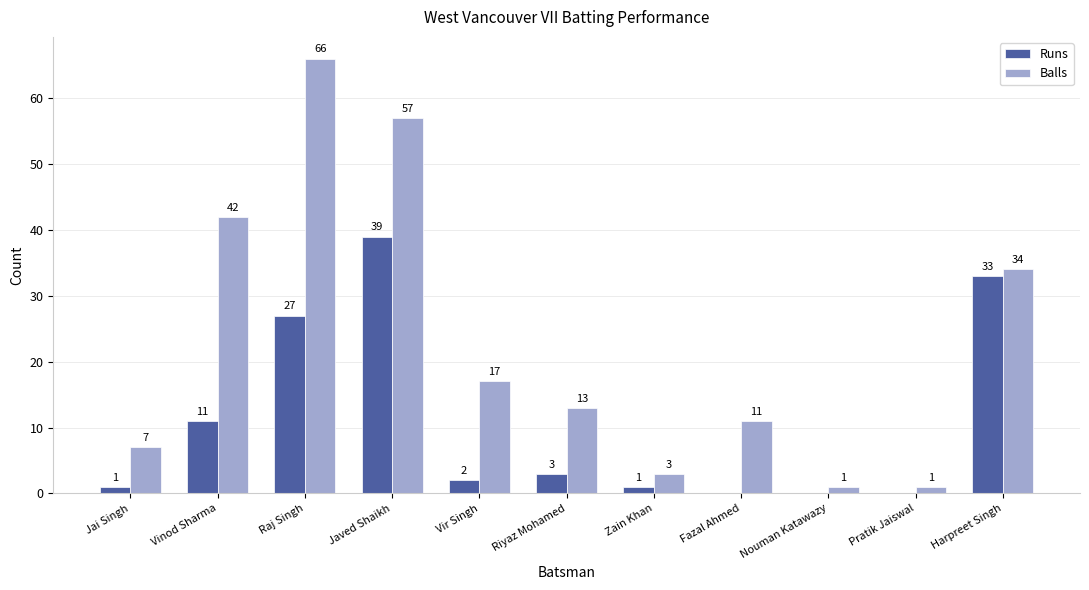

At which label does Runs first exceed 2?

Vinod Sharma